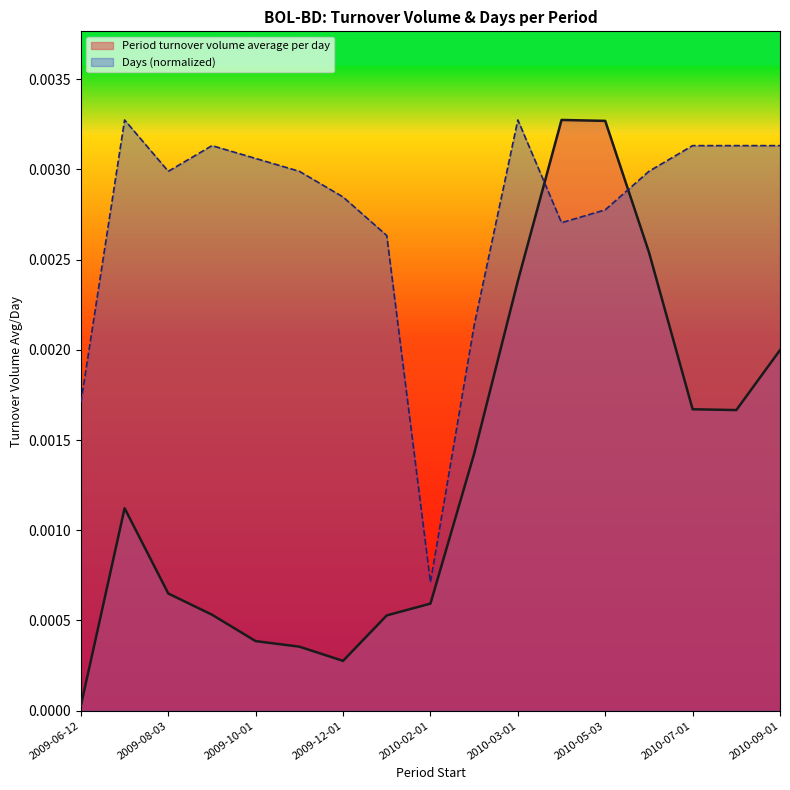

At how many categories does at least one series exceed 0?

17